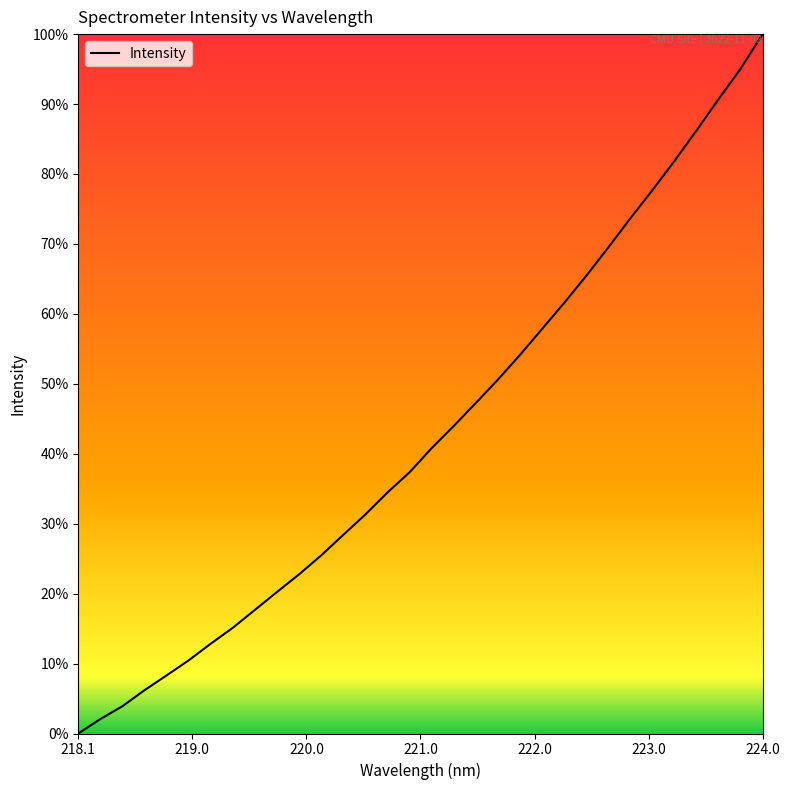

Does the chart display data point markers on the line(s)?

No